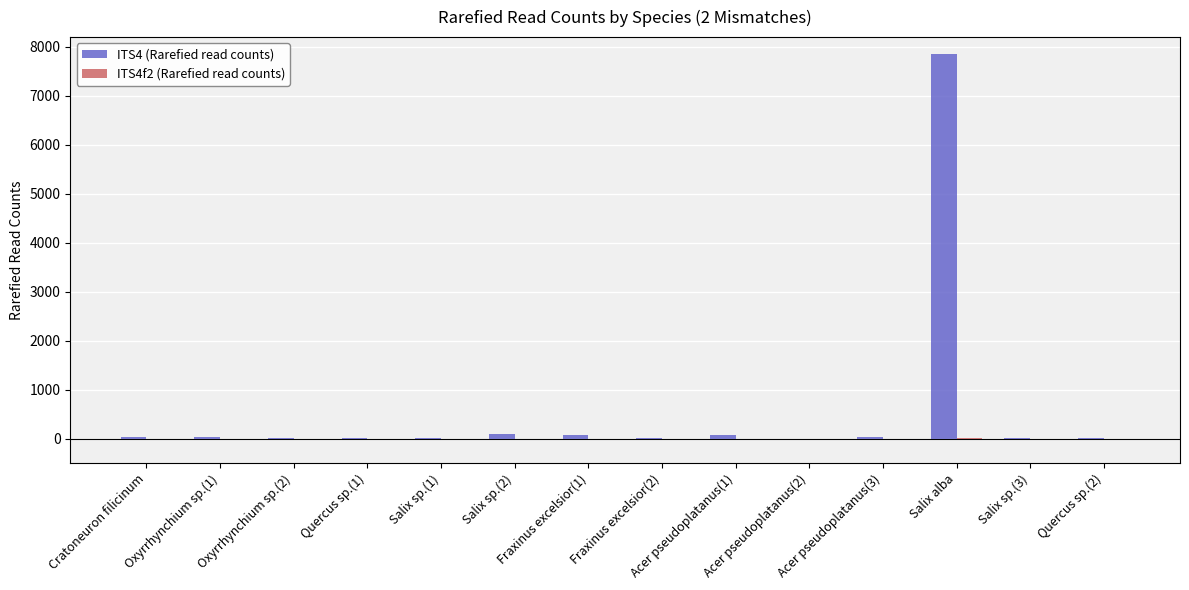

What is the highest value of the ITS4 (Rarefied read counts) series?

7865.2